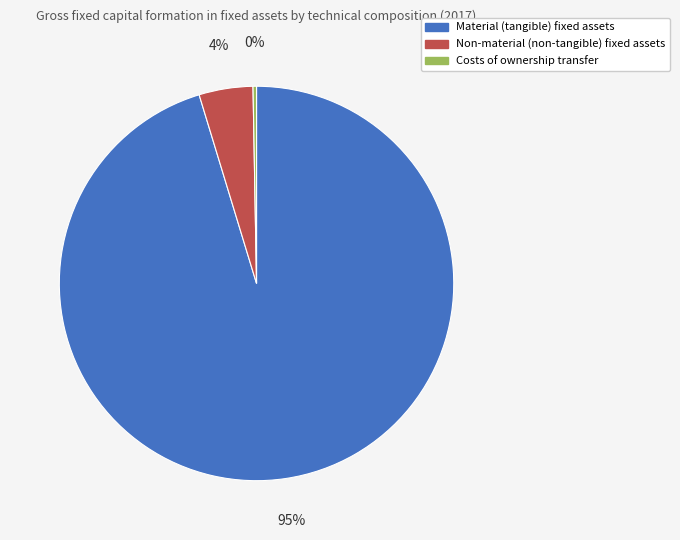

To the nearest percent, what percentage of the pie is Non-material (non-tangible) fixed assets?

4%